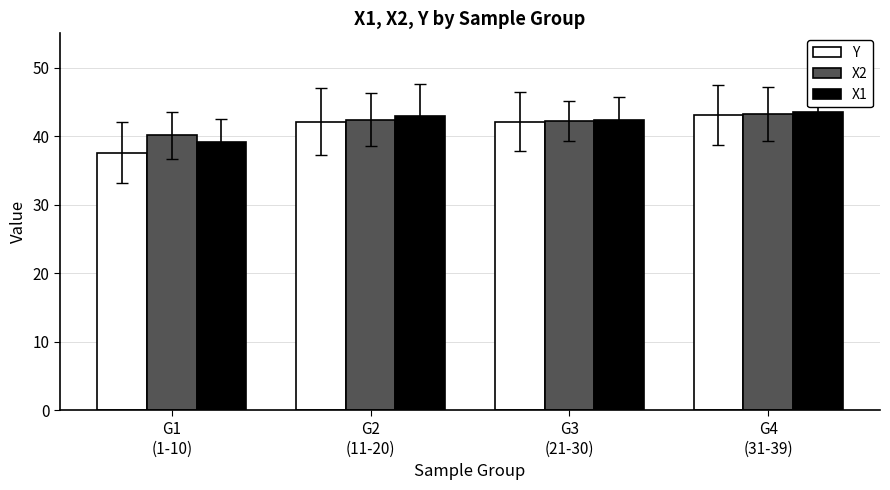

What are all the series names shown in the legend?

Y, X2, X1